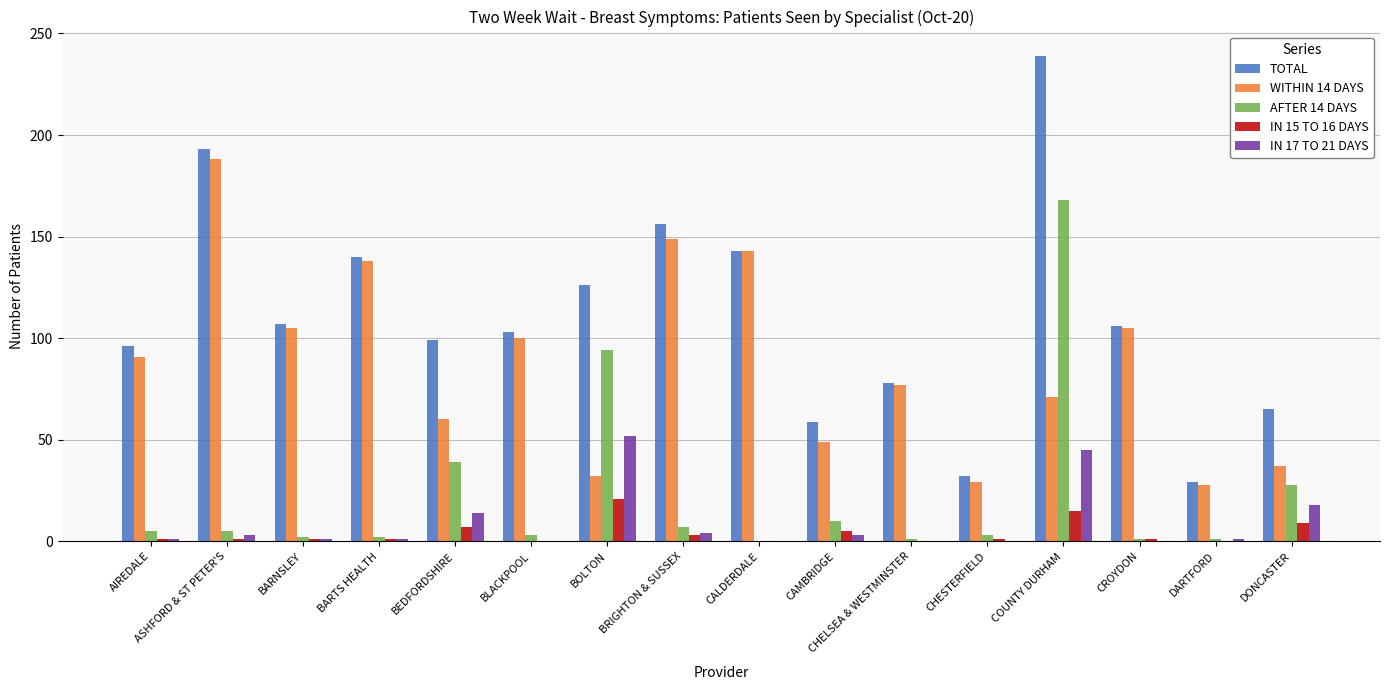

What is the maximum value shown in the chart?

239